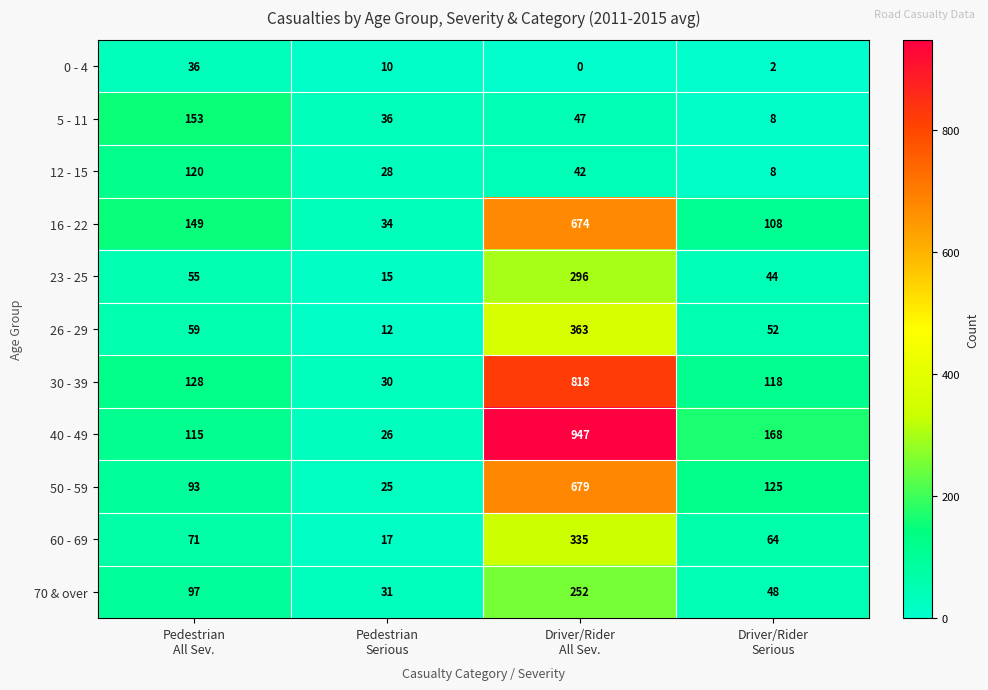

What is the sum of all 23 - 25 values?

410